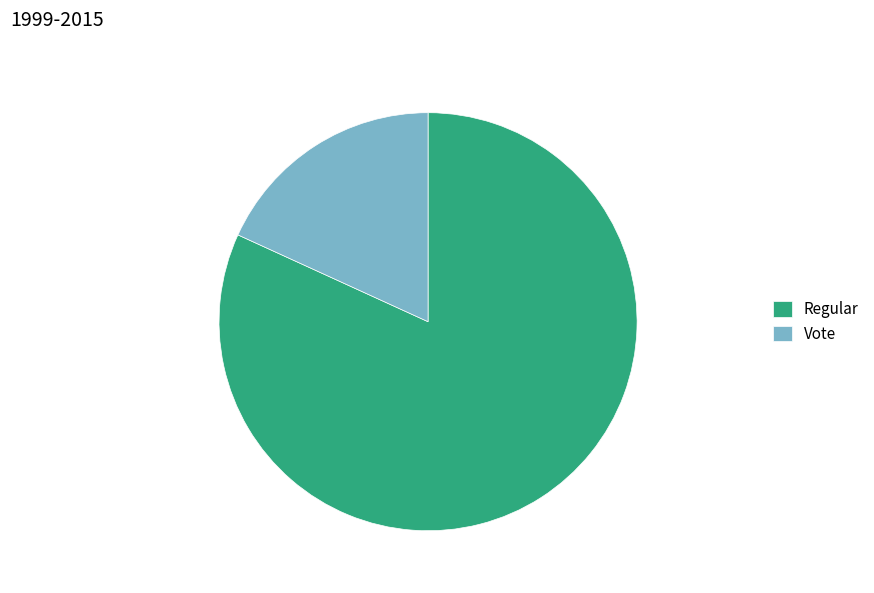

How many segments does this pie chart have?

2